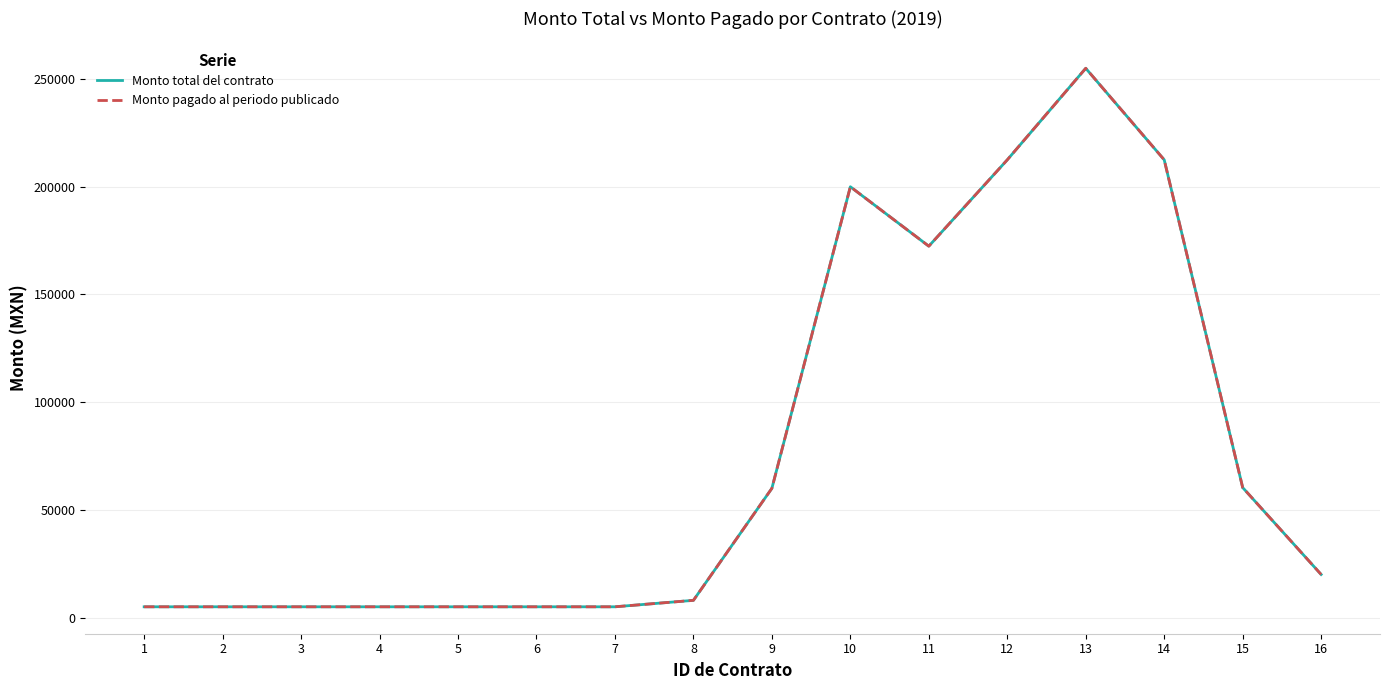

Does the chart have visible grid lines?

Yes